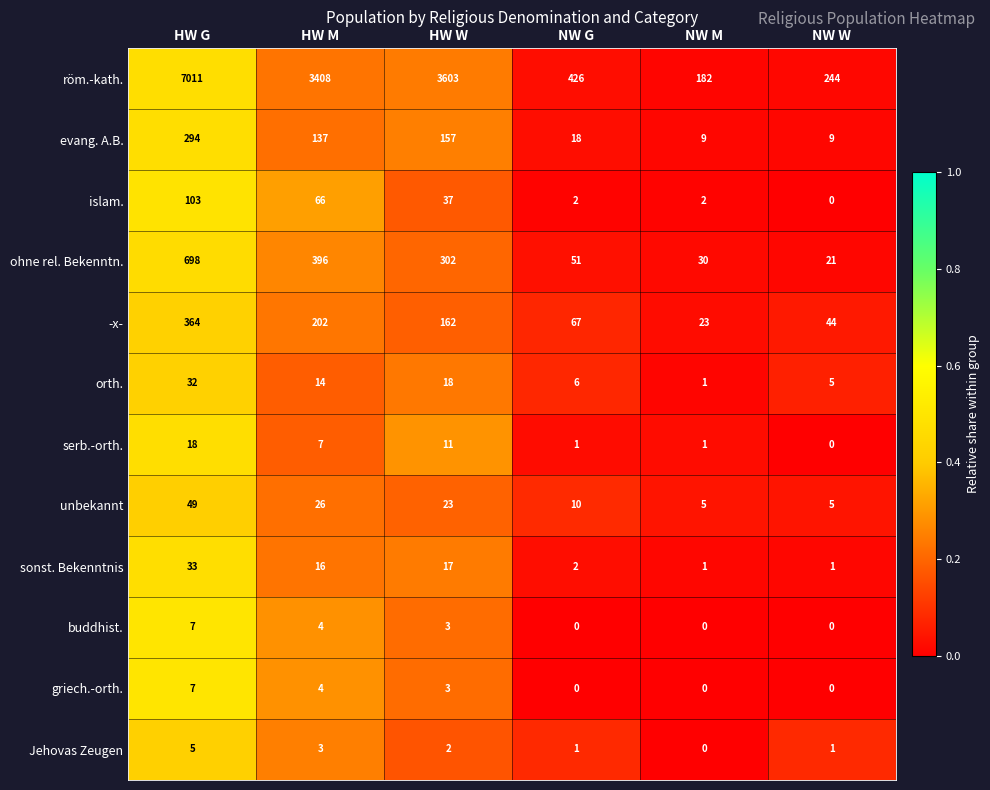

The value of unbekannt at HW G is 49. True or false?

True